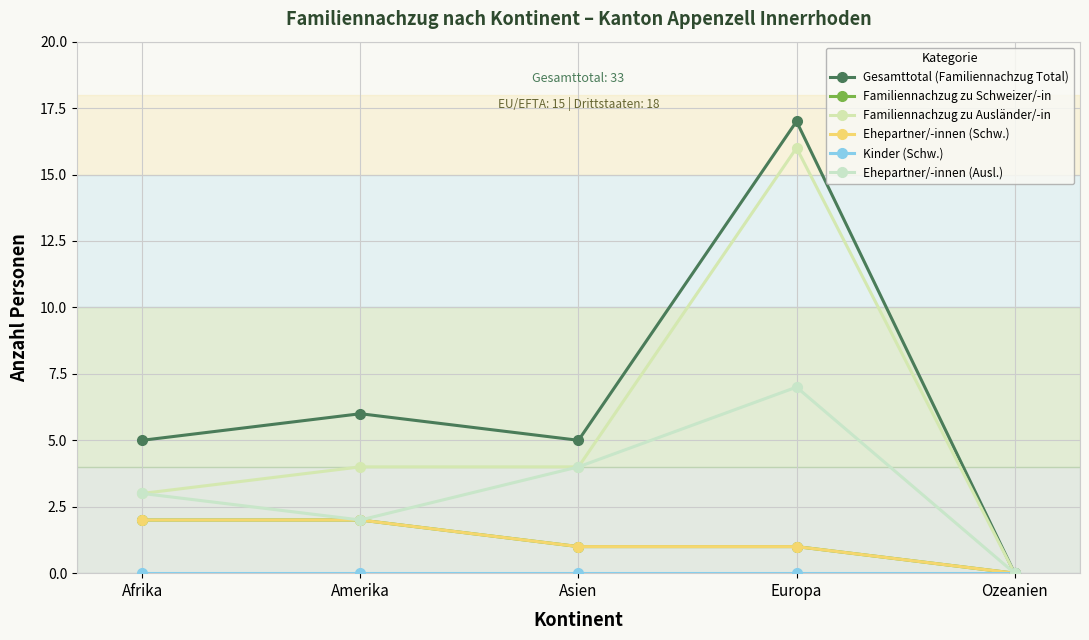

Is this an area chart (filled region under the line)?

No